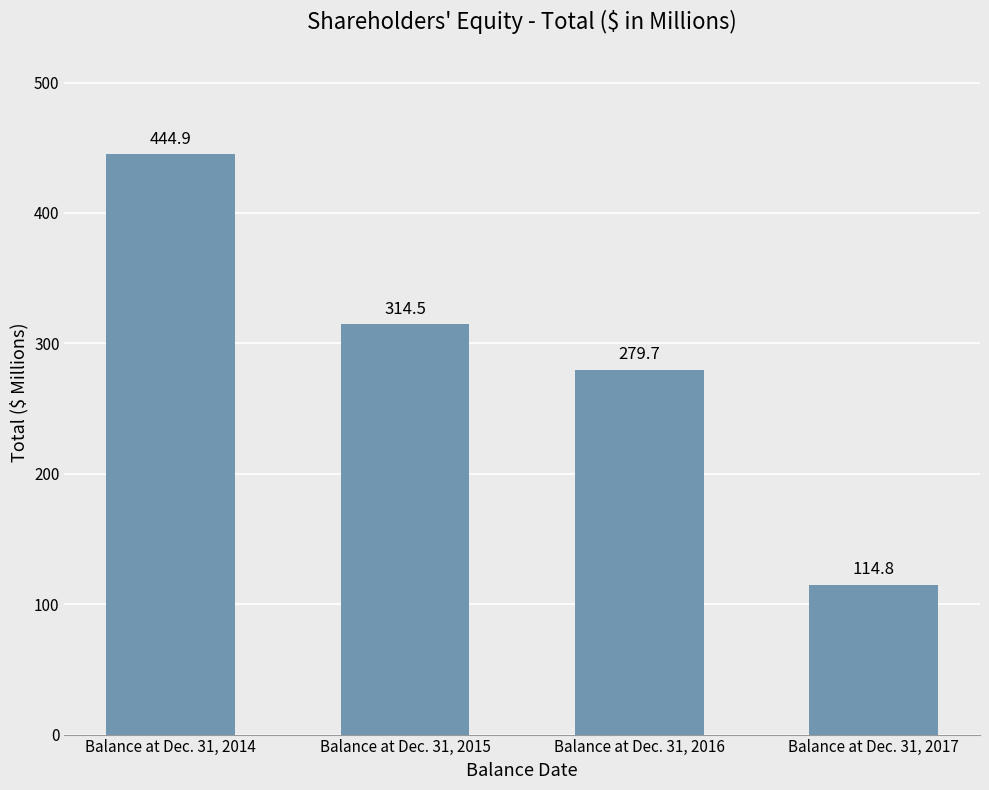

True or false: the data shows 94.5 at Balance at Dec. 31, 2015.

False